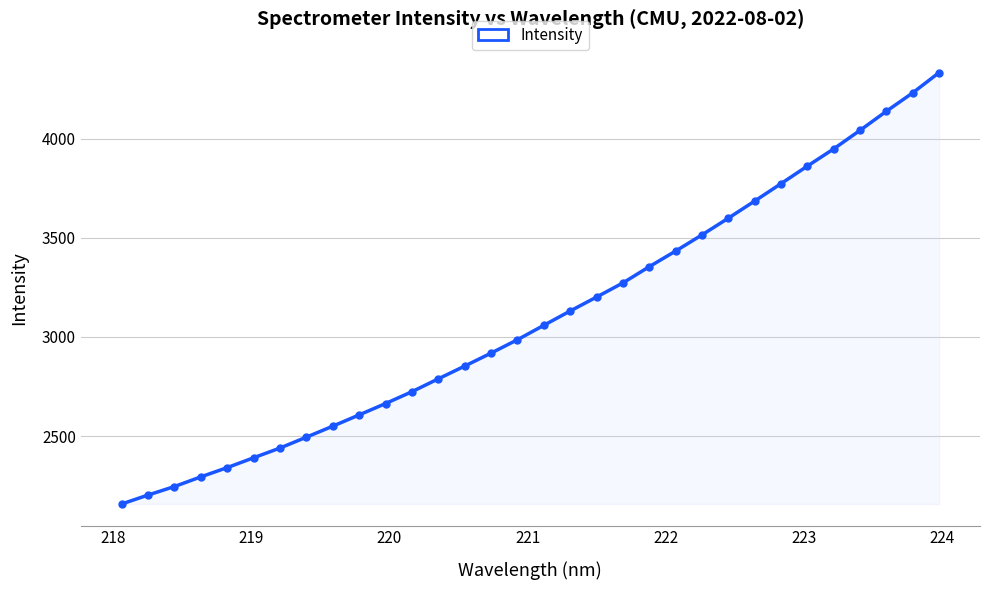

What is the minimum value shown in the chart?

2157.2